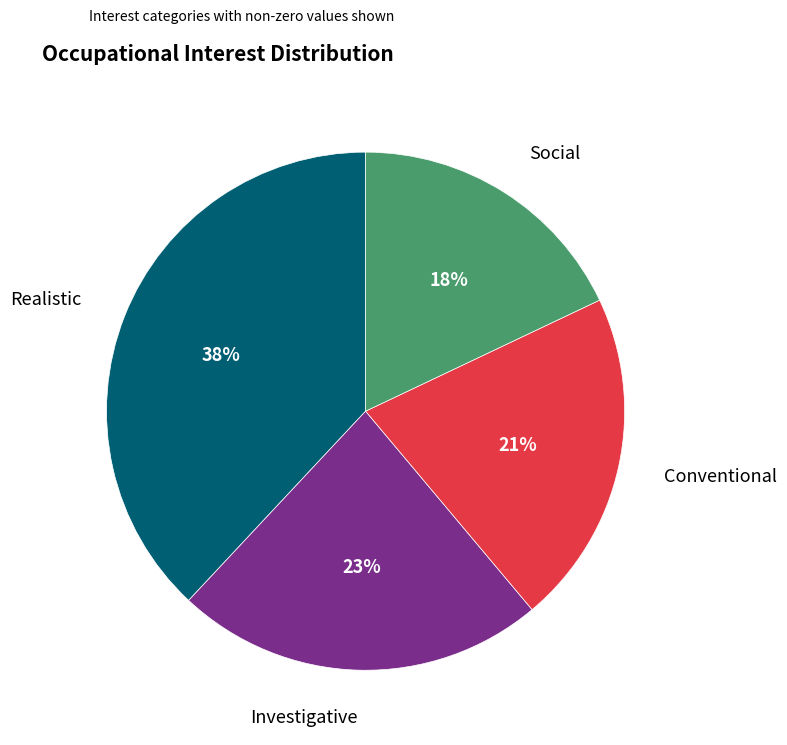

Does any single category account for the majority?

No